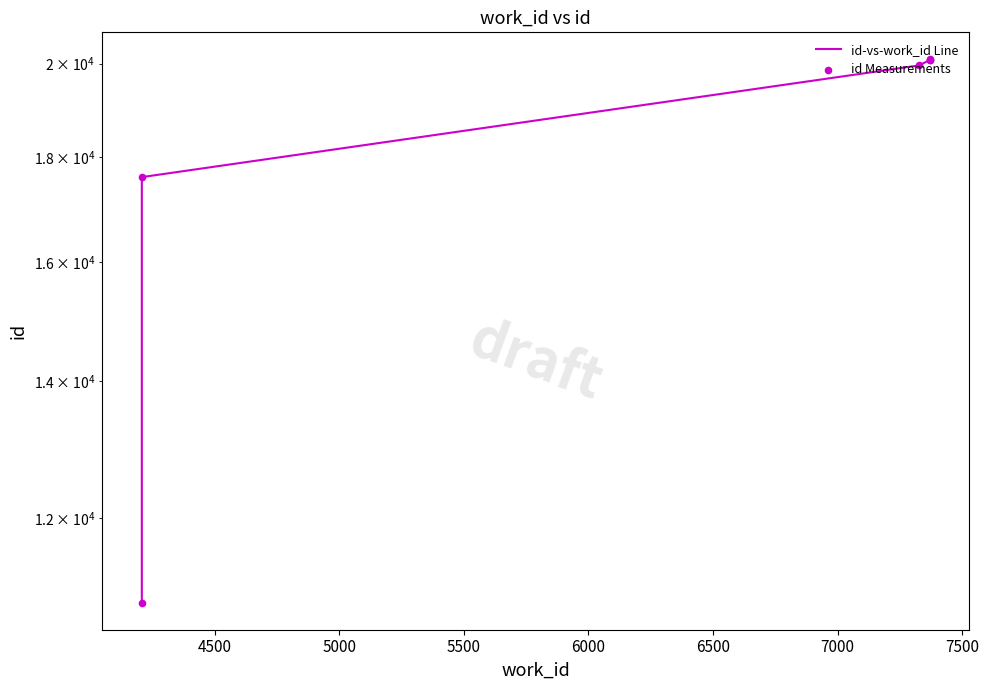

At how many categories does at least one series exceed 15632?

5